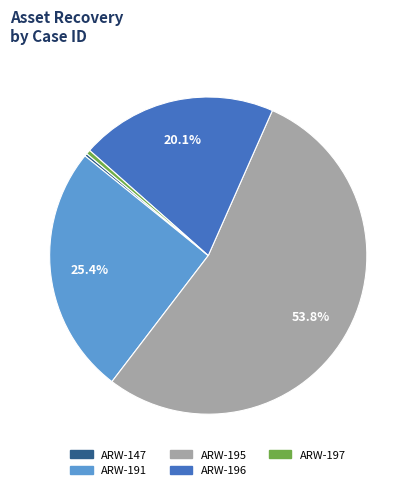

Which slice is the largest?

ARW-195